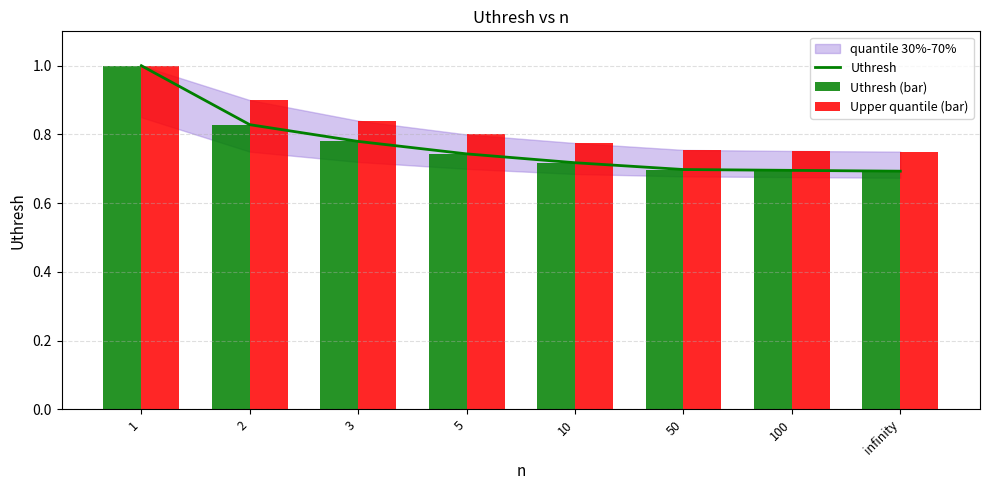

Which series has the widest spread of values?

Uthresh